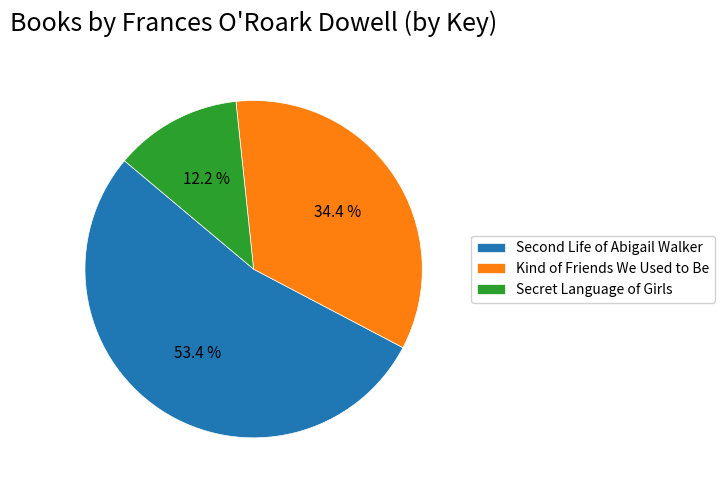

How much of the chart is everything except Kind of Friends We Used to Be?

65.6%